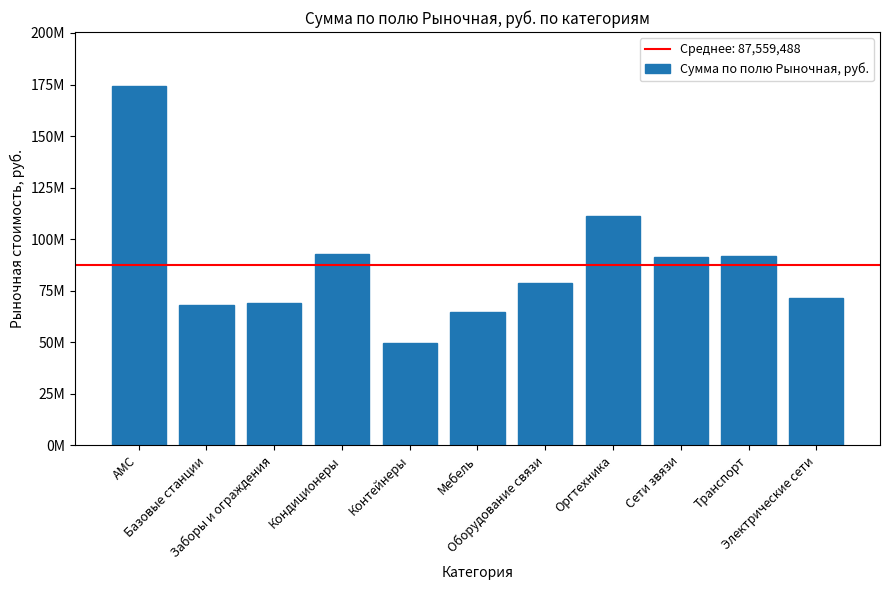

What is the average value?

87559487.9